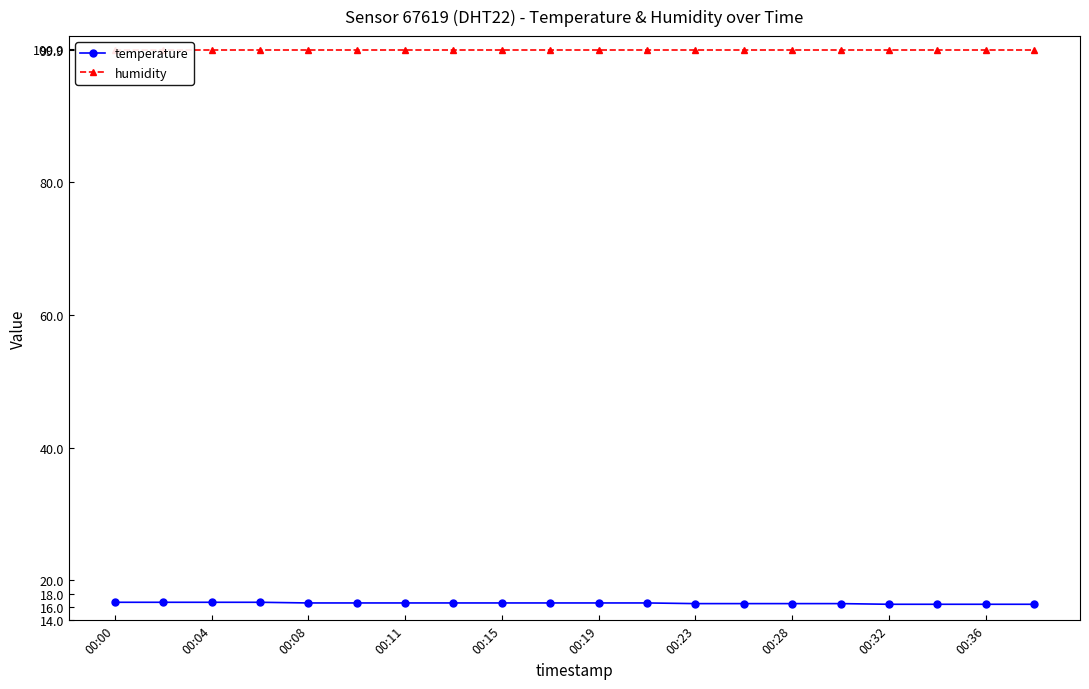

What is the minimum value for temperature?

16.4